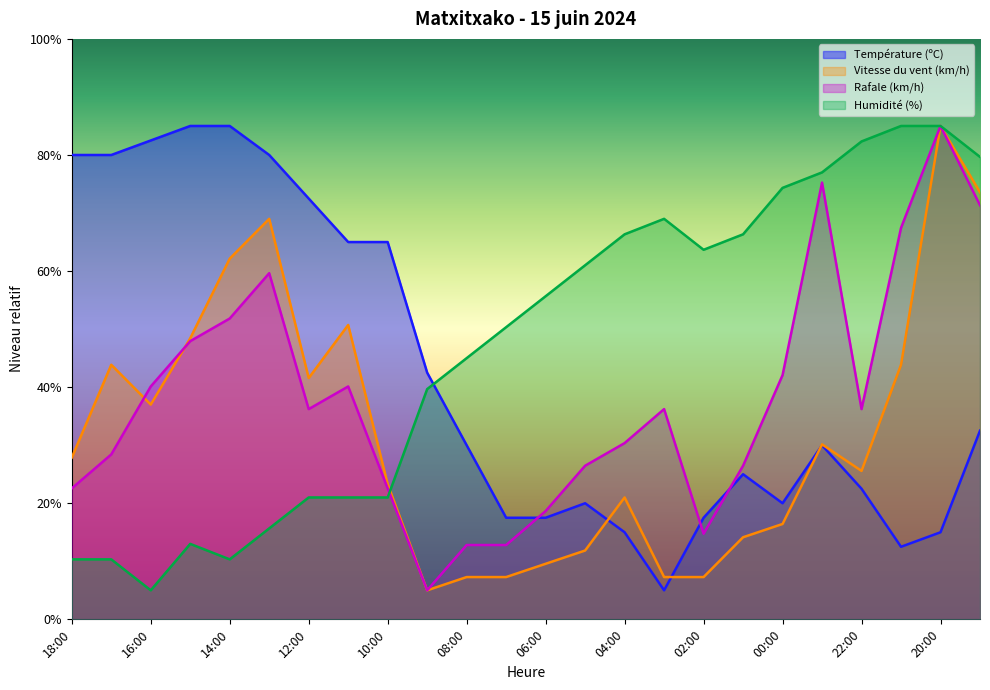

Rank the categories by Température (ºC) value from highest to lowest.

15:00, 14:00, 16:00, 18:00, 17:00, 13:00, 12:00, 11:00, 10:00, 09:00, 19:00, 08:00, 23:00, 01:00, 22:00, 05:00, 00:00, 07:00, 06:00, 02:00, 04:00, 20:00, 21:00, 03:00